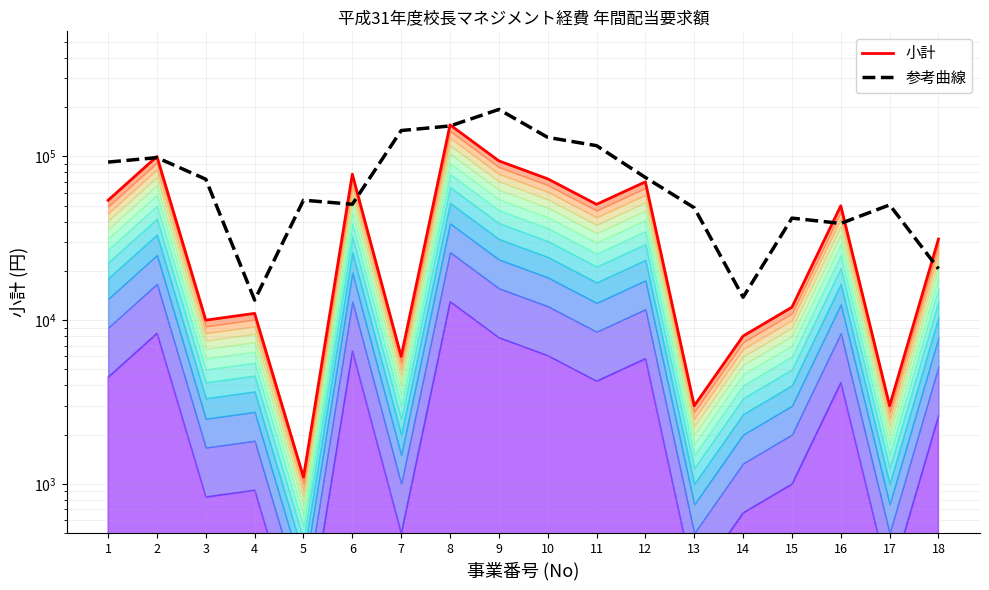

At how many categories does at least one series exceed 102310?

5